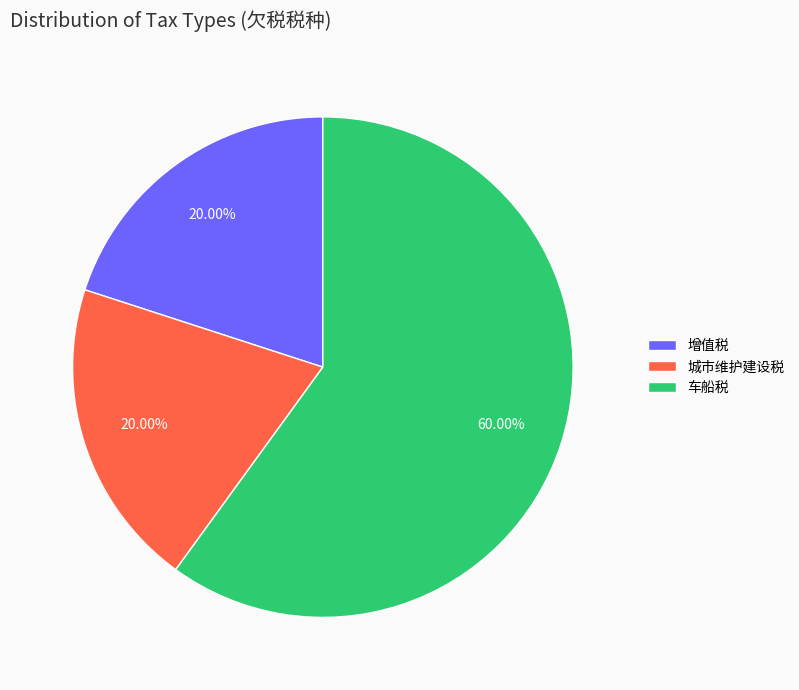

Approximately how many times larger is the value at 城市维护建设税 compared to 车船税?

0.3